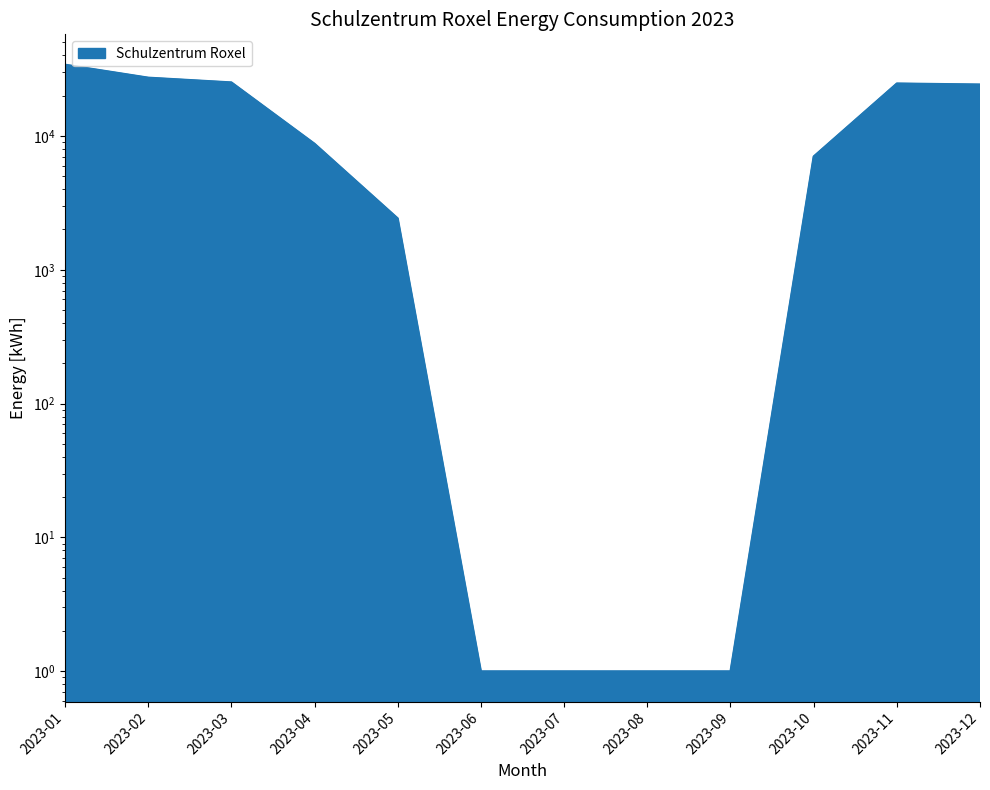

What is the sum of the values at 2023-10 and 2023-01?

41090